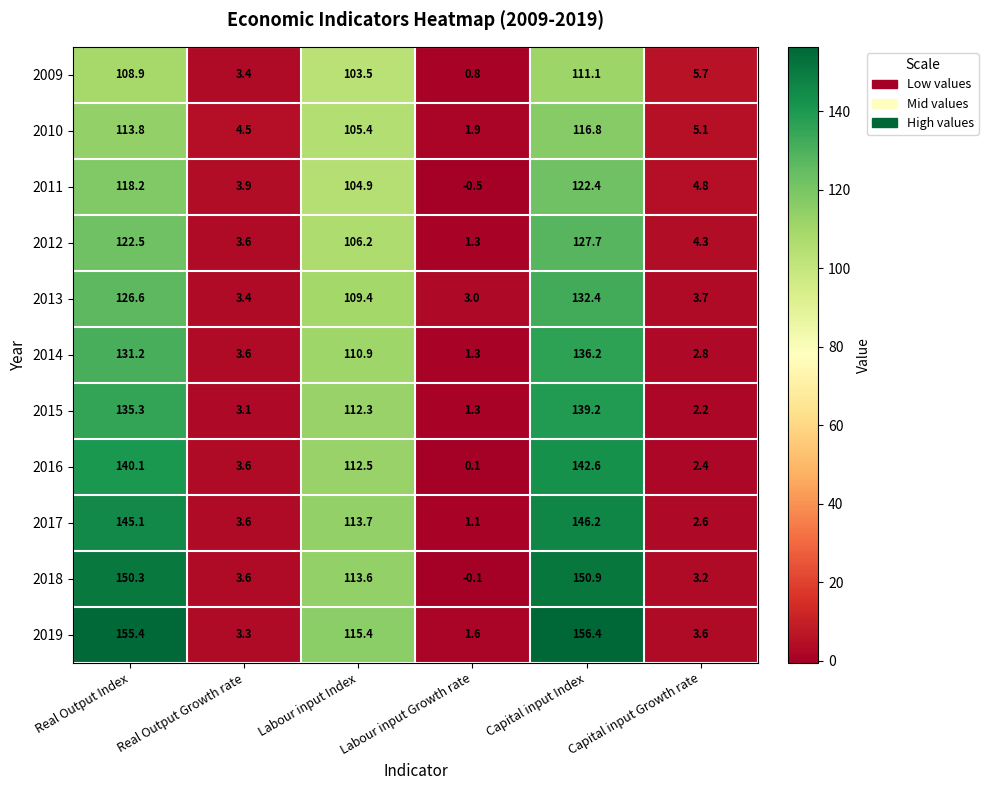

Rank the series at Capital input Growth rate from highest to lowest value.

2009, 2010, 2011, 2012, 2013, 2019, 2018, 2014, 2017, 2016, 2015